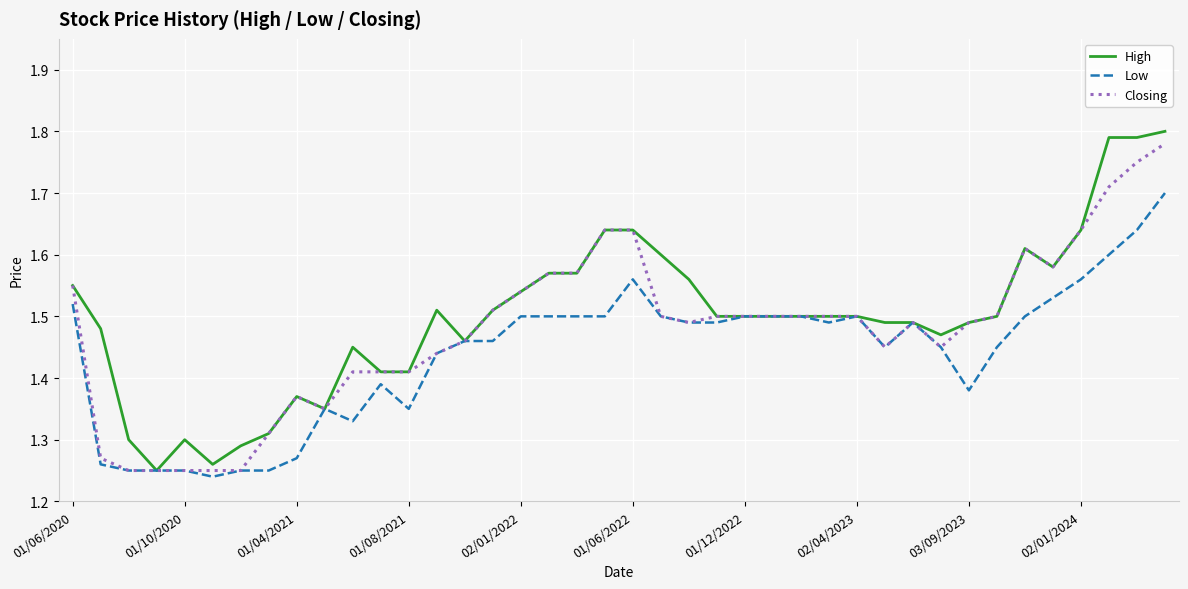

Which series has the largest range (max minus min)?

High